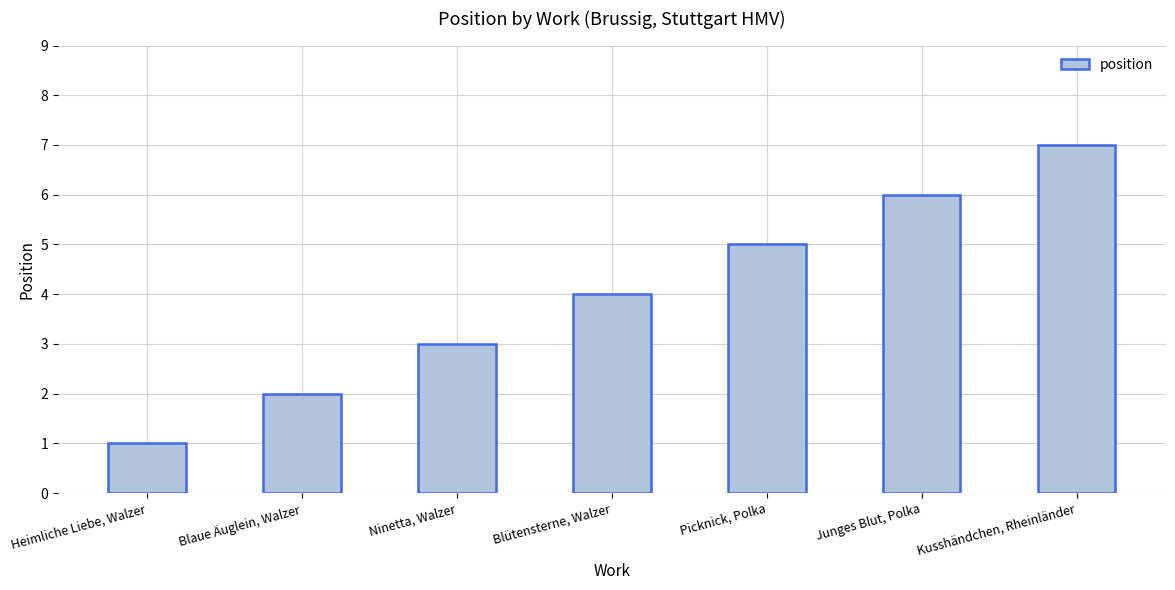

At which category does the chart reach its minimum across all series?

Heimliche Liebe, Walzer